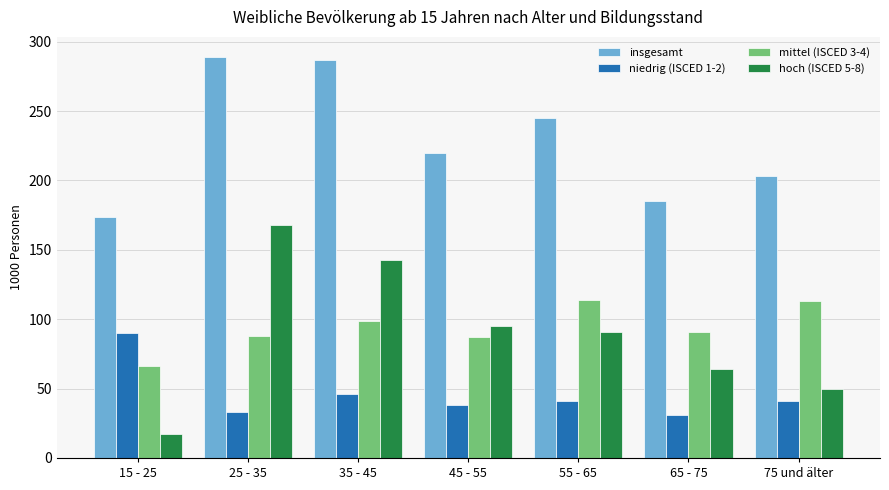

The value of niedrig (ISCED 1-2) at 15 - 25 is 161. True or false?

False